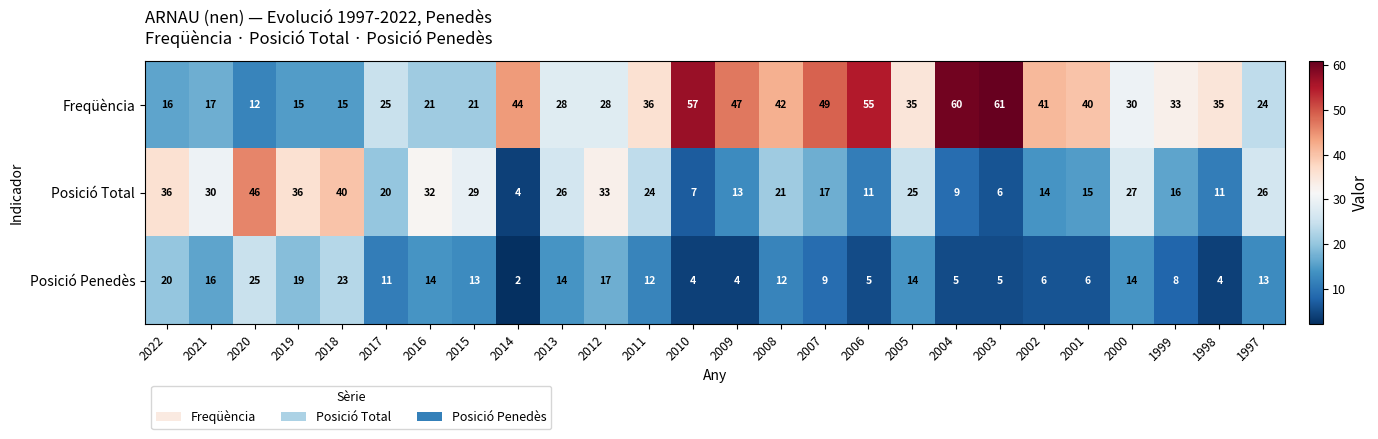

What is the sum of all Posició Penedès values?

295